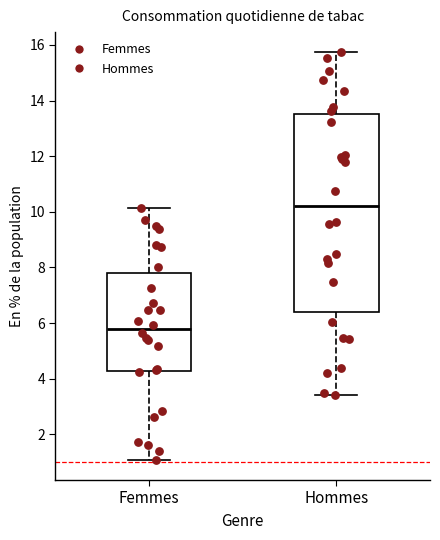

Which box is the tallest, from its lower edge to its upper edge?

Hommes